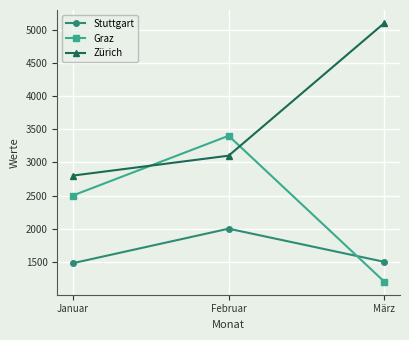

True or false: Graz has a value of 3400 at Februar.

True